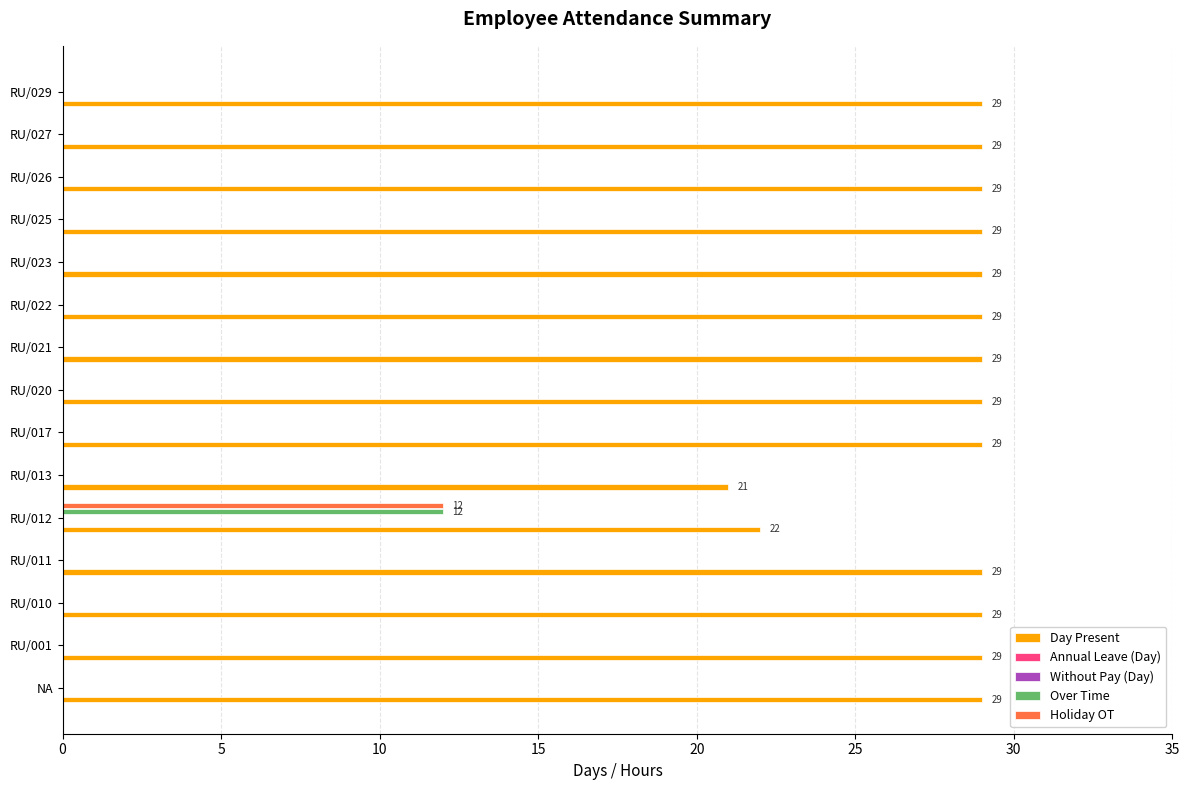

How many distinct data groups are displayed?

5